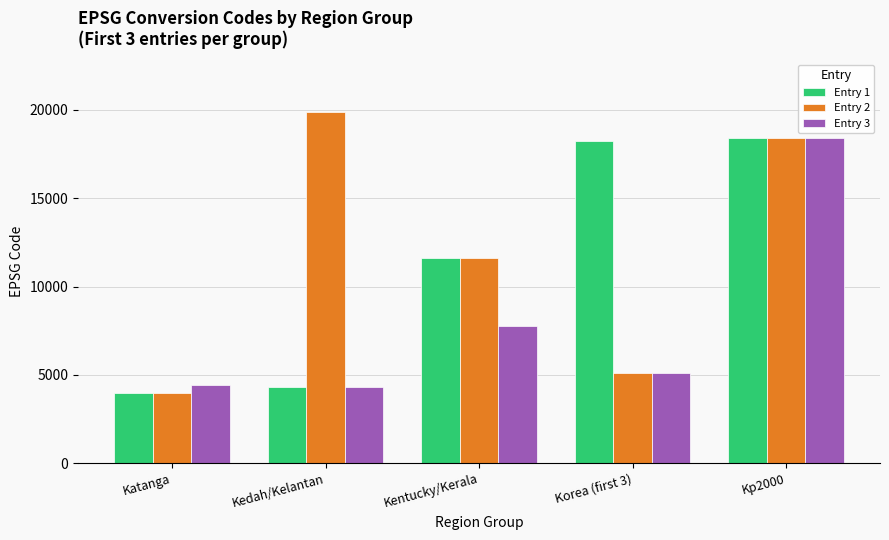

Is the value of Entry 2 at Korea (first 3) greater than the value of Entry 3 at Kp2000?

No